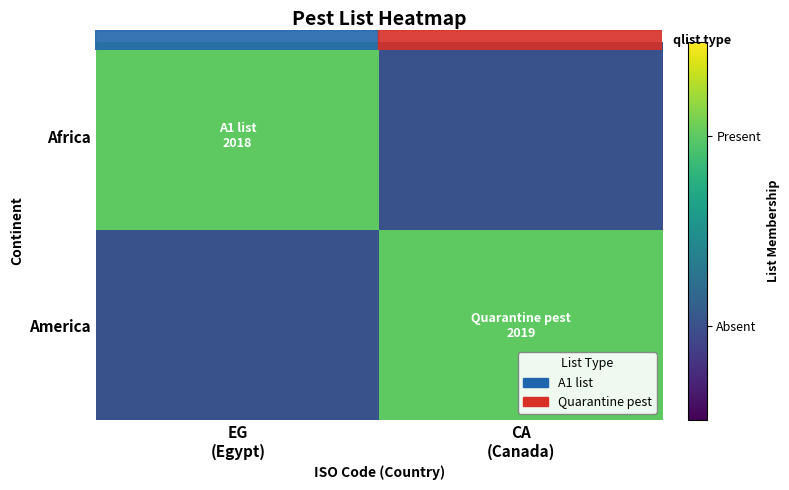

What is the maximum value shown in the chart?

1